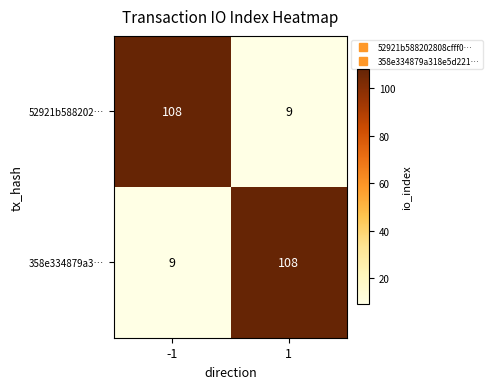

What is the spread (max minus min) of values at -1?

99